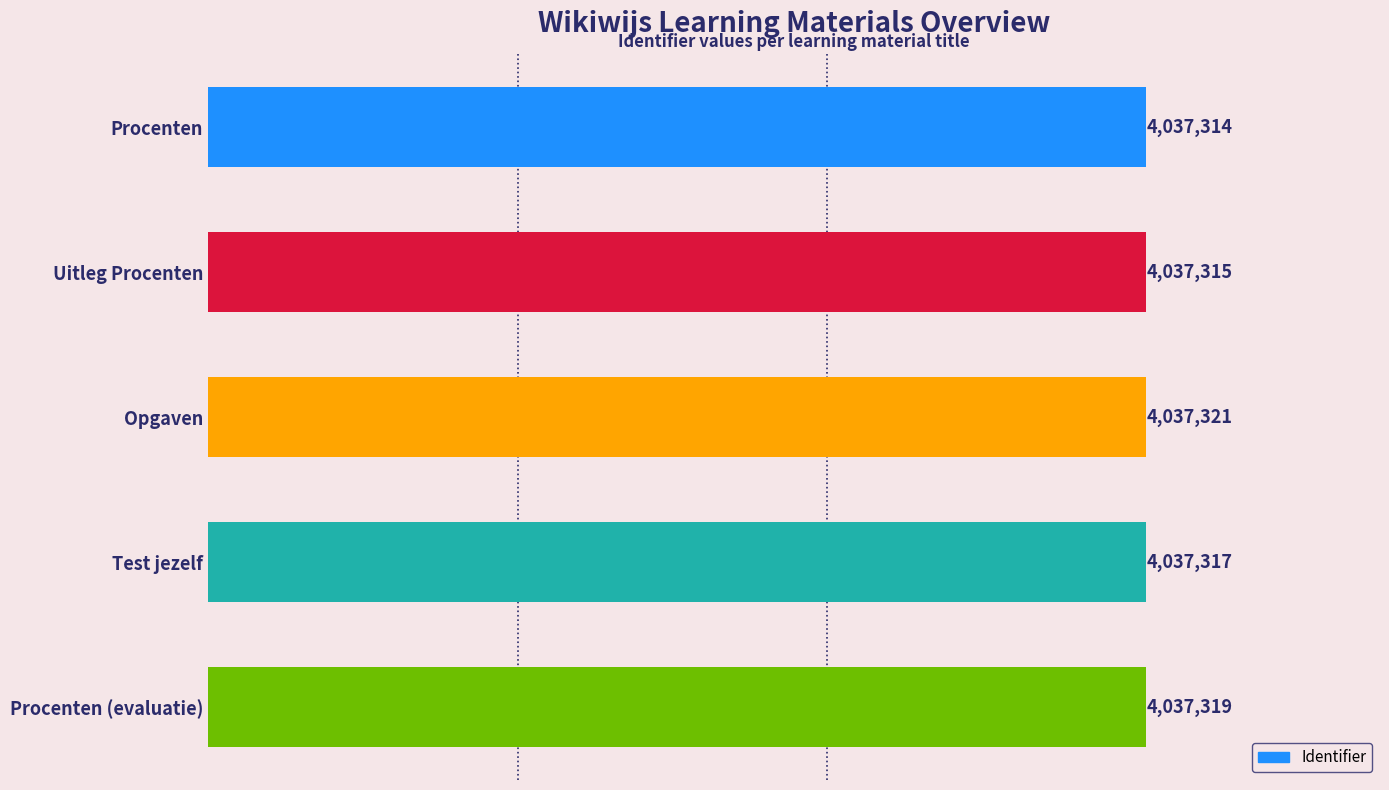

Are the bars horizontal?

Yes